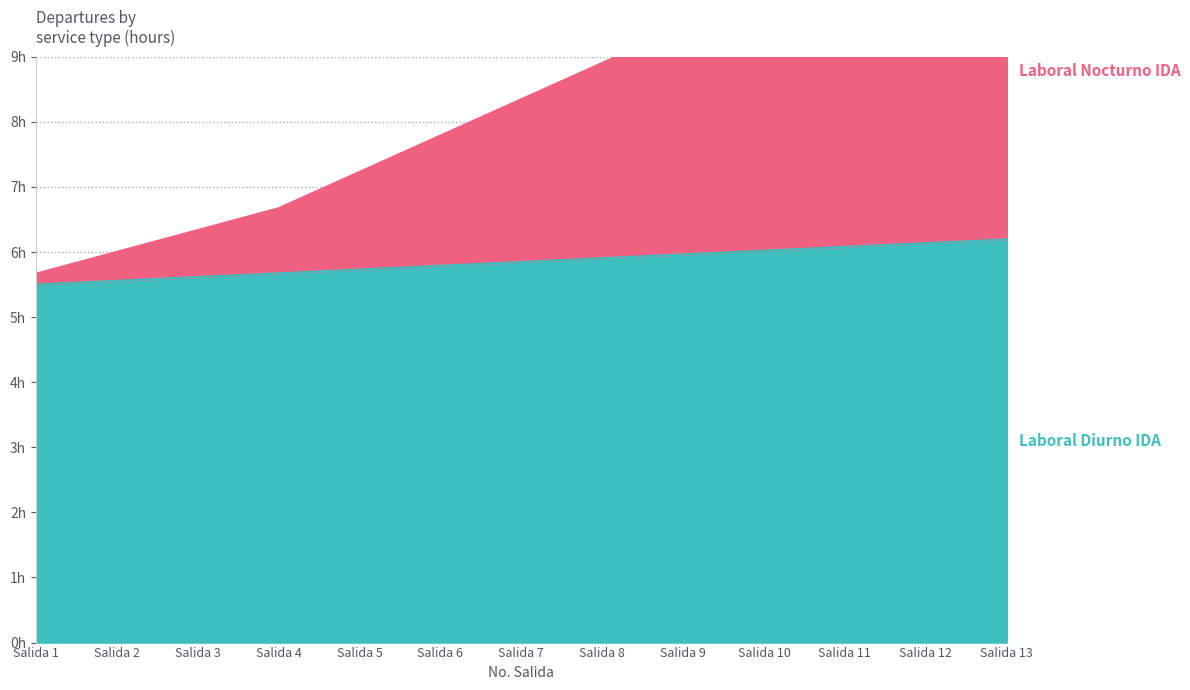

How many lines are shown in the chart?

2